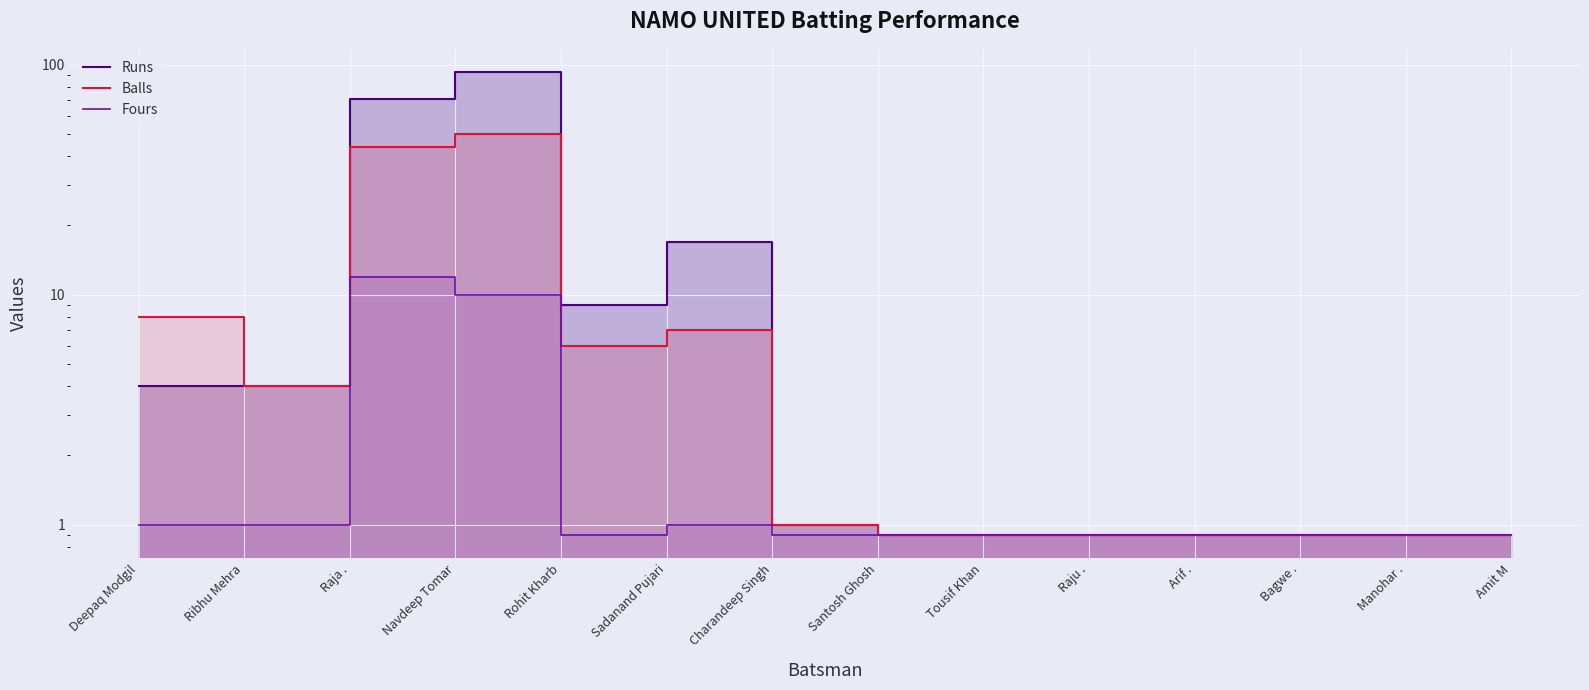

What is the total value across all series at Bagwe .?

2.7